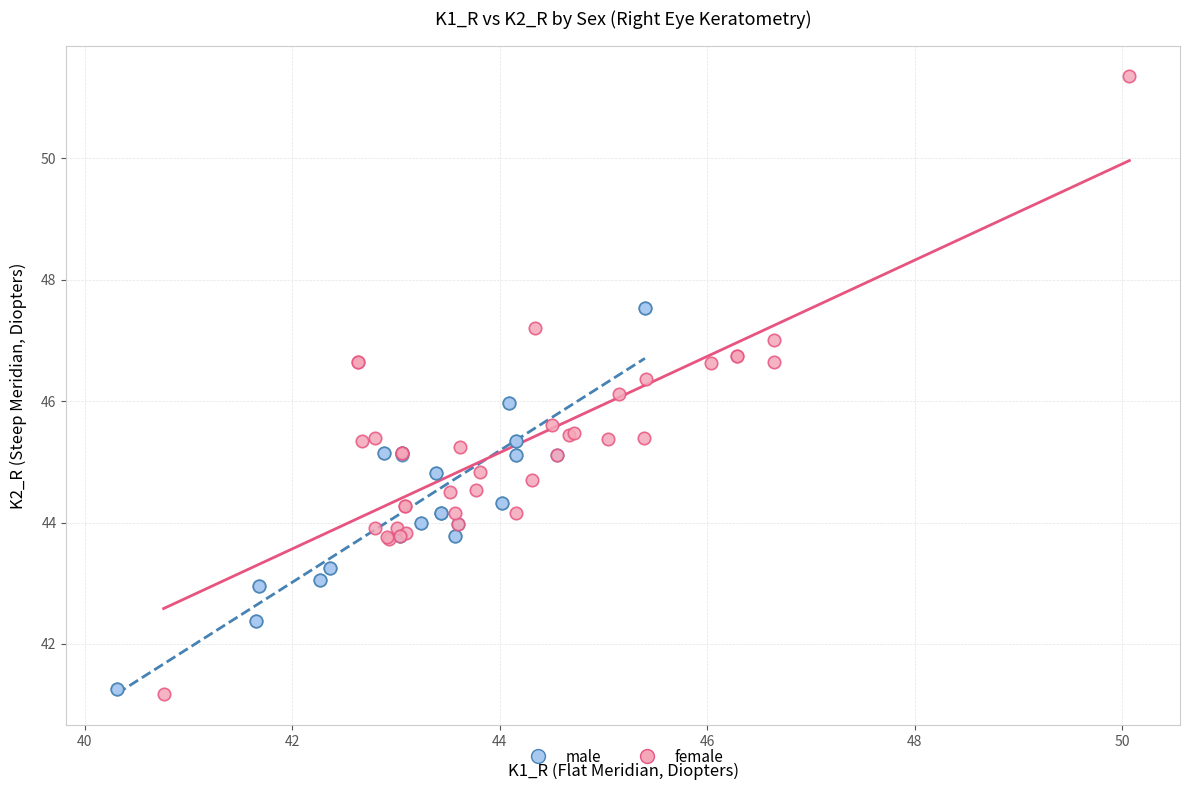

Which series reaches the minimum Y coordinate?

female